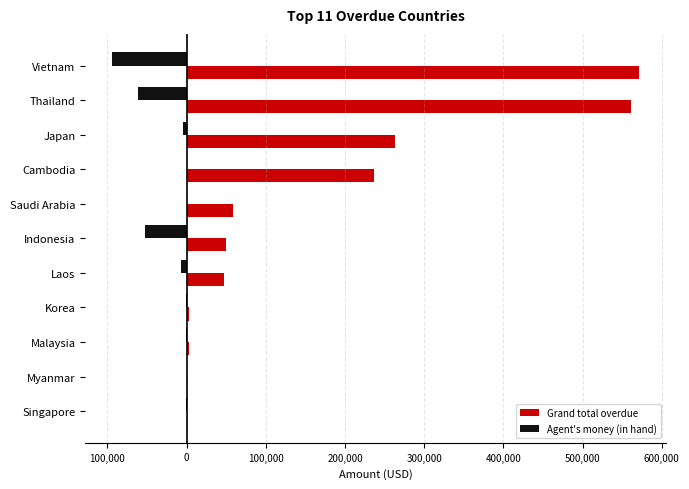

What are all the series names shown in the legend?

Grand total overdue, Agent's money (in hand)